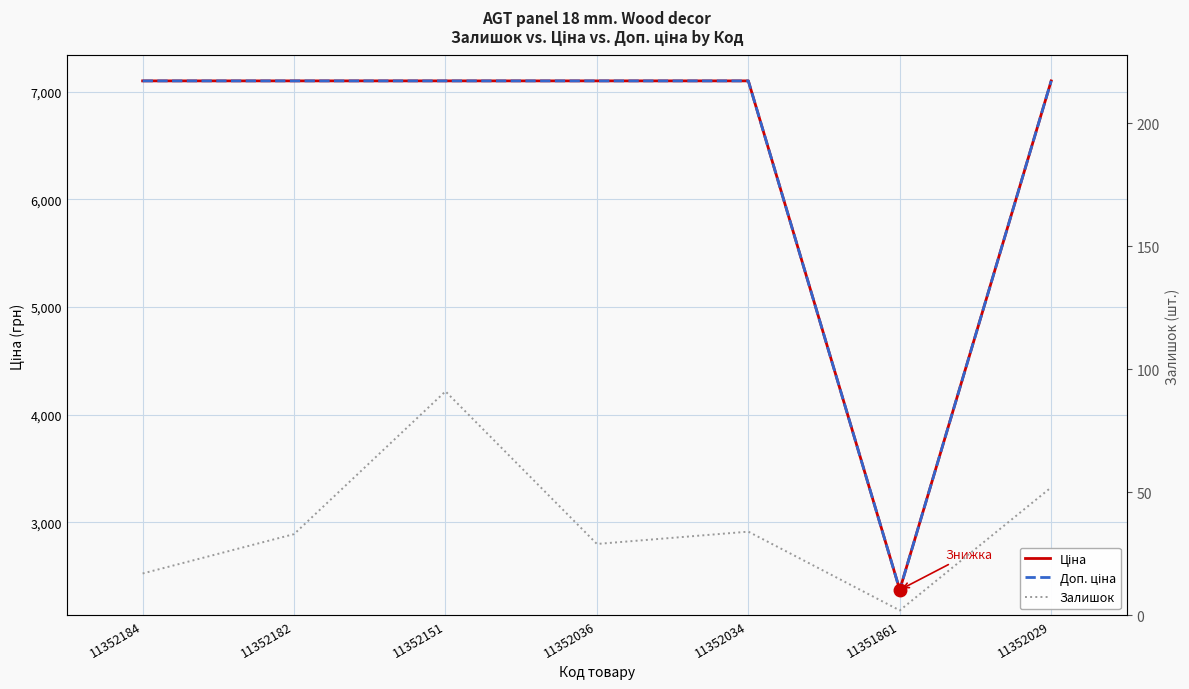

The value of Доп. ціна at 11352029 is 4582.4. True or false?

False